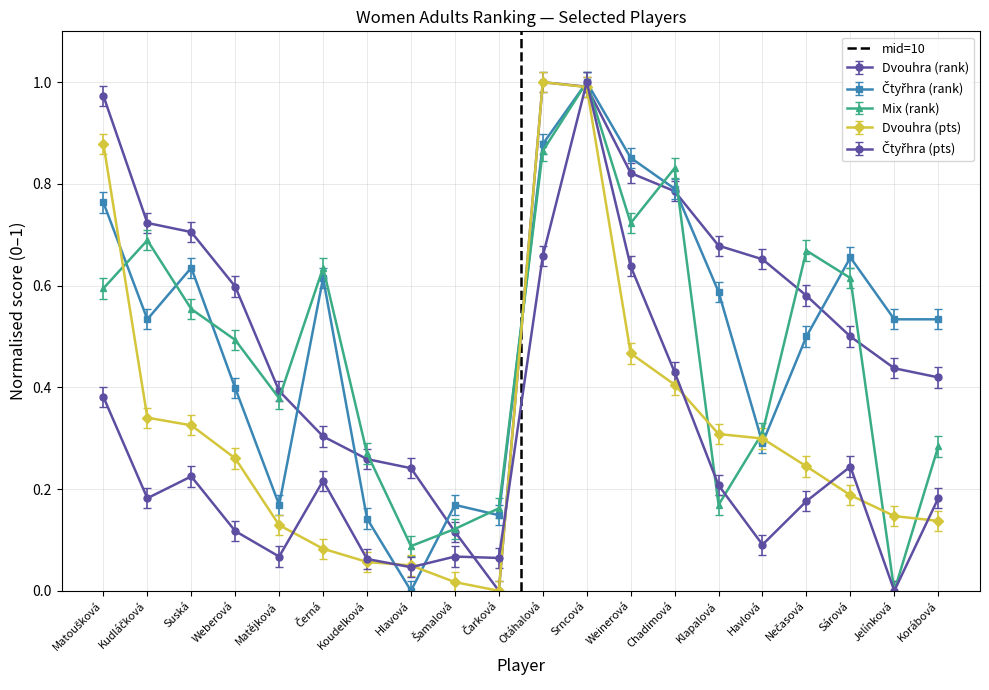

What is the label of the 1st point from the left?

Matoušková